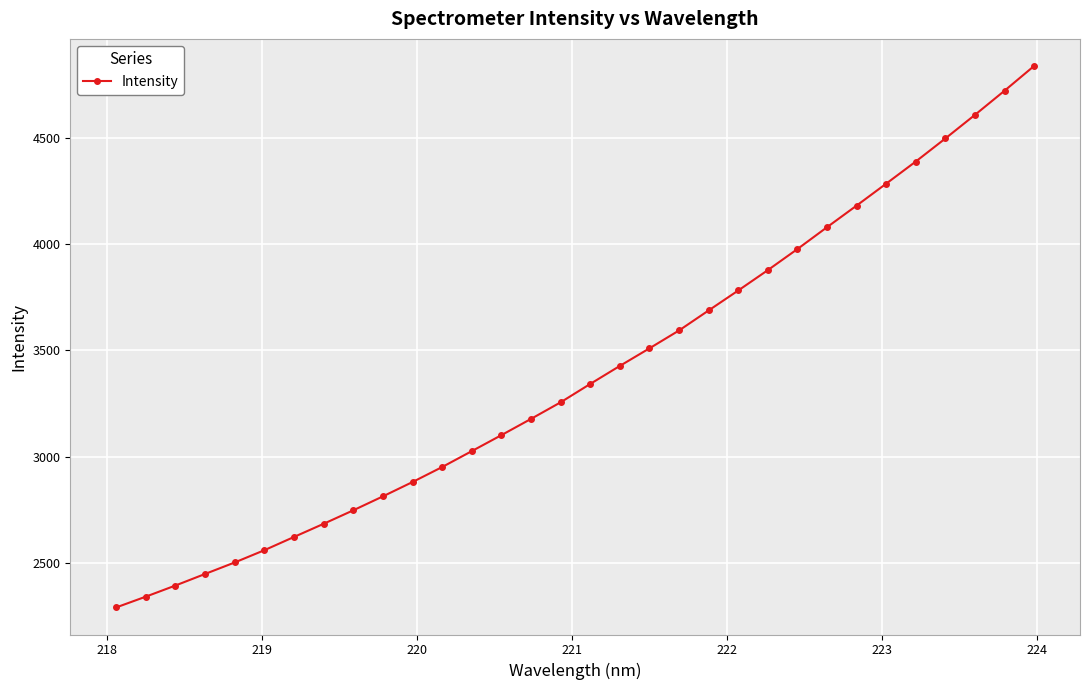

What is the difference between the maximum and minimum values?

2544.5